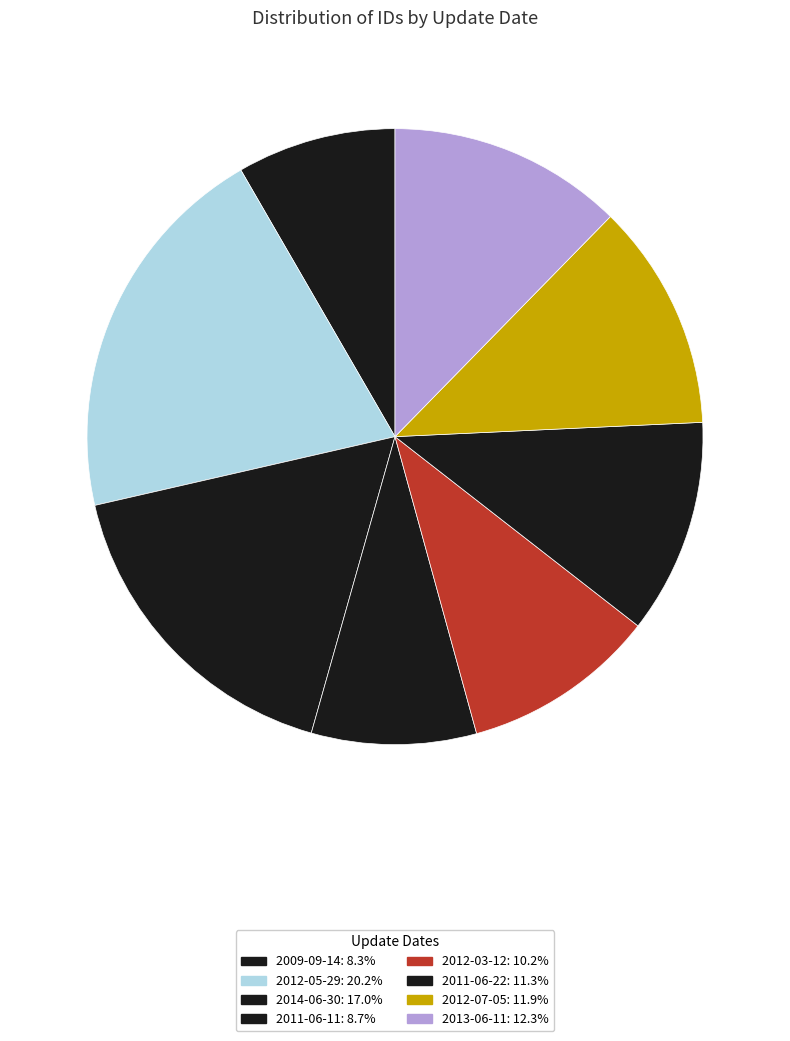

How many segments does this pie chart have?

8